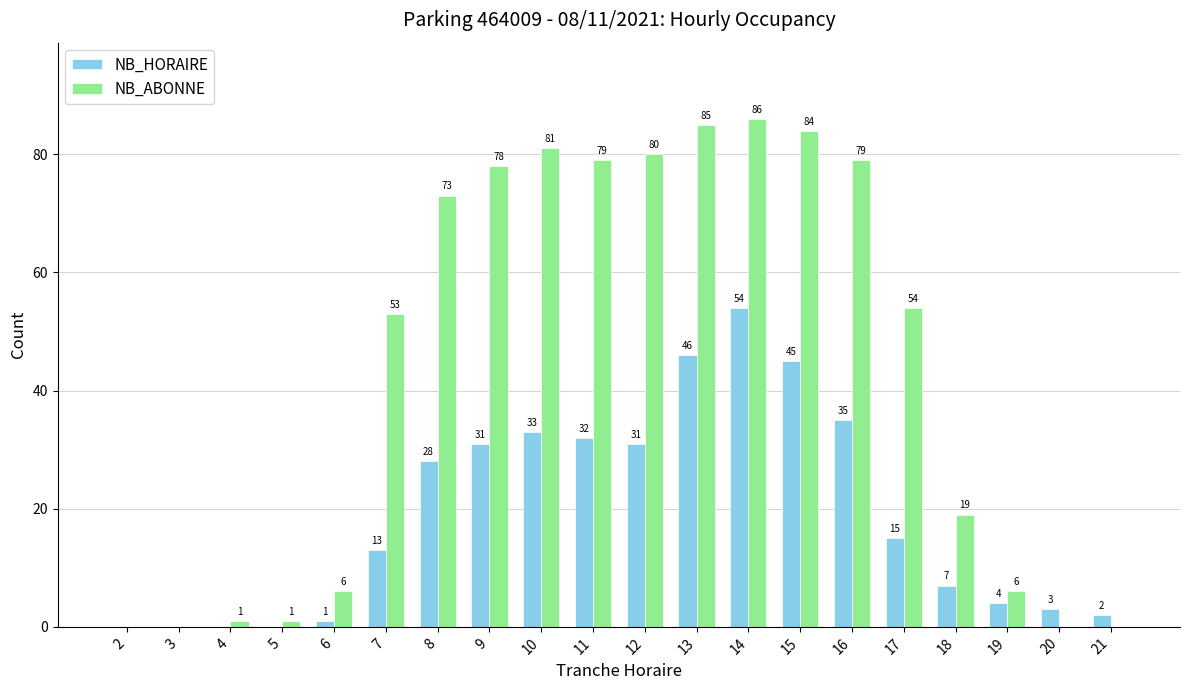

Which series has the largest range (max minus min)?

NB_ABONNE